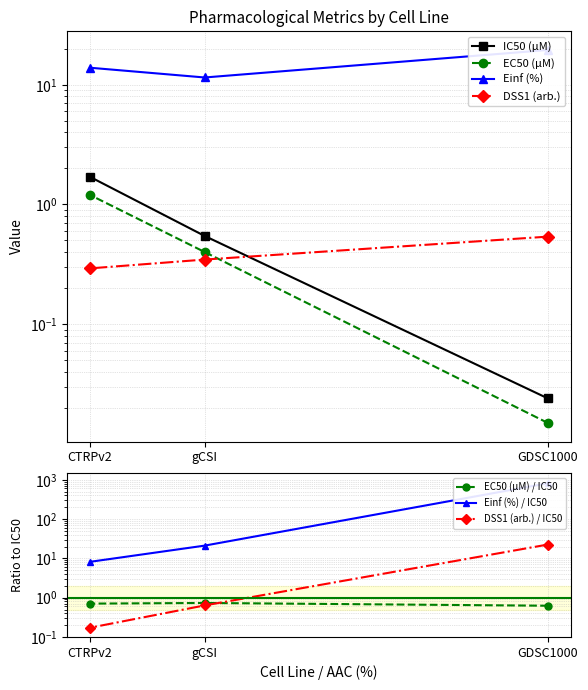

What is the approximate value of DSS1 (arb.) at GDSC1000?

0.5